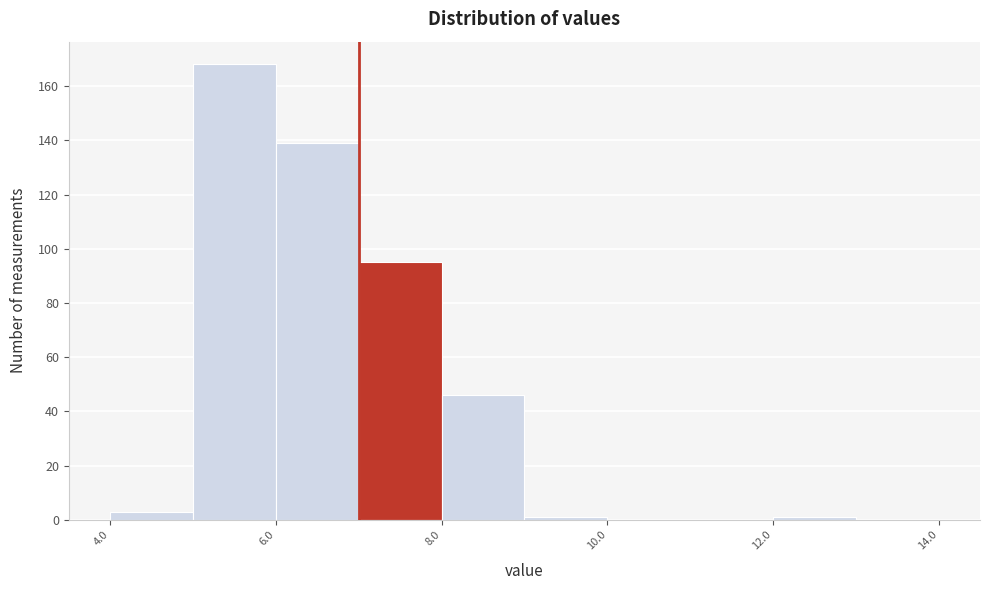

Reading left to right, list every bar in this chart as the range it spans on the x-axis followed by its height. The values are not printed on the chart, so give them approximately, as read against the axis.

4 to 5: 4
5 to 6: 168
6 to 7: 140
7 to 8: 96
8 to 9: 46
9 to 10: under 2
10 to 11: 0
11 to 12: 0
12 to 13: under 2
13 to 14: 0